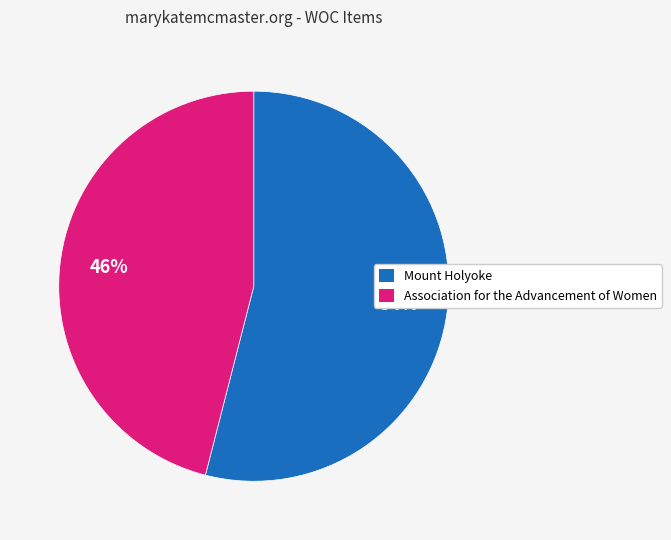

Which category has the biggest portion of the pie?

Mount Holyoke